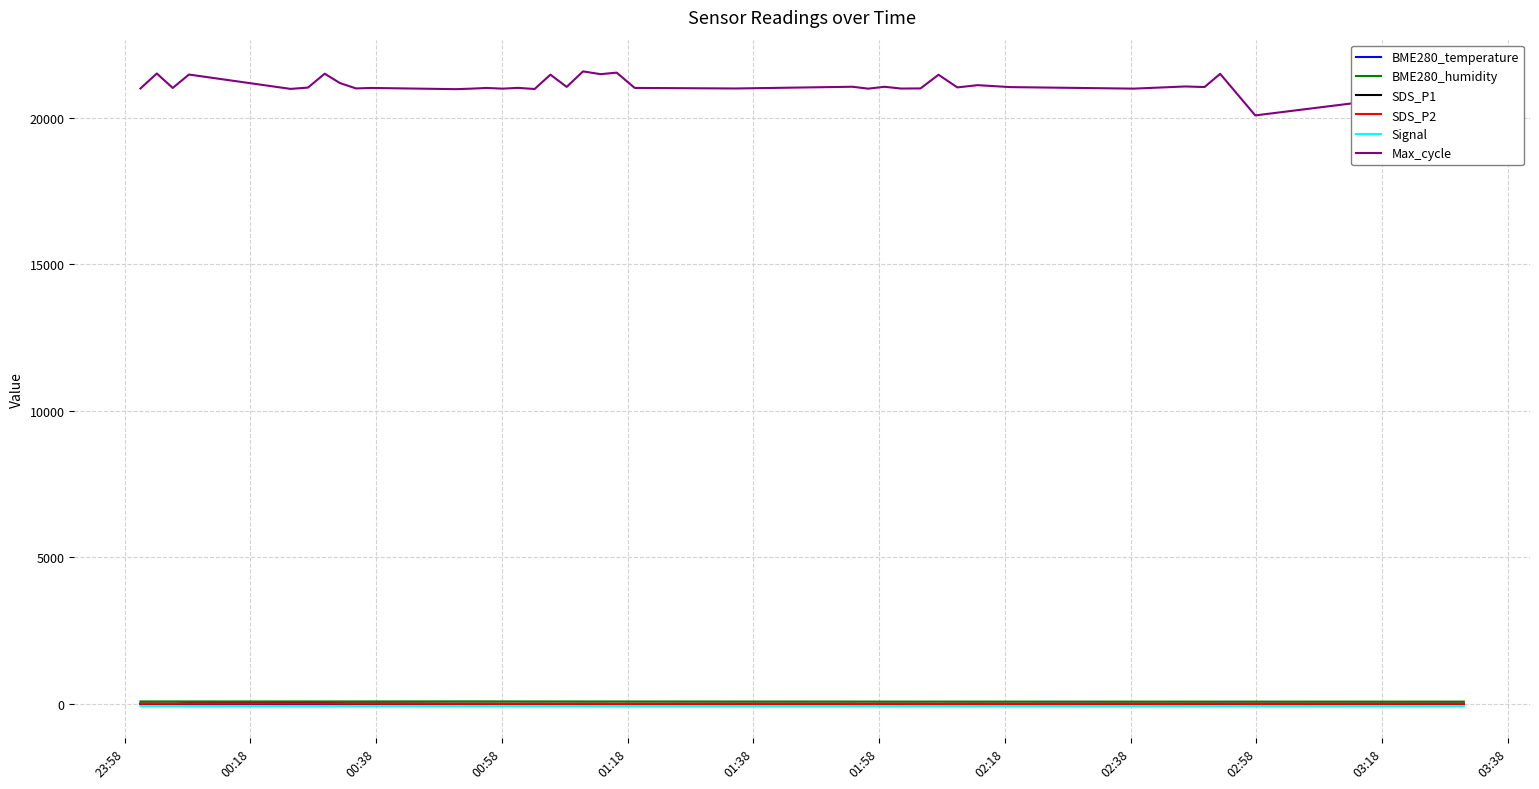

True or false: Max_cycle and SDS_P1 intersect in this chart.

False